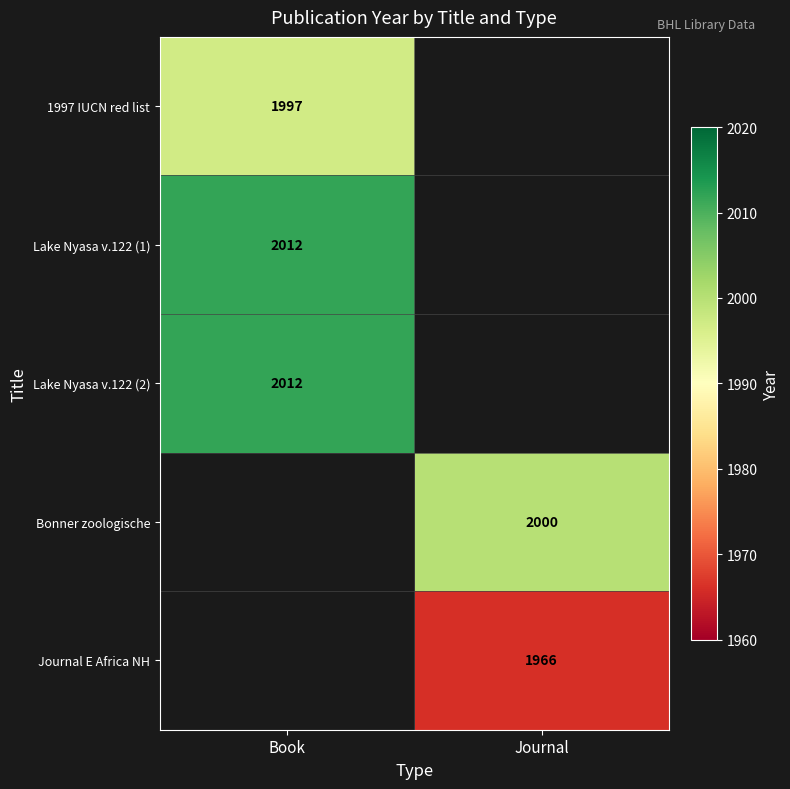

Is the value of Lake Nyasa v.122 (1) at Book greater than the value of Journal E Africa NH at Journal?

Yes